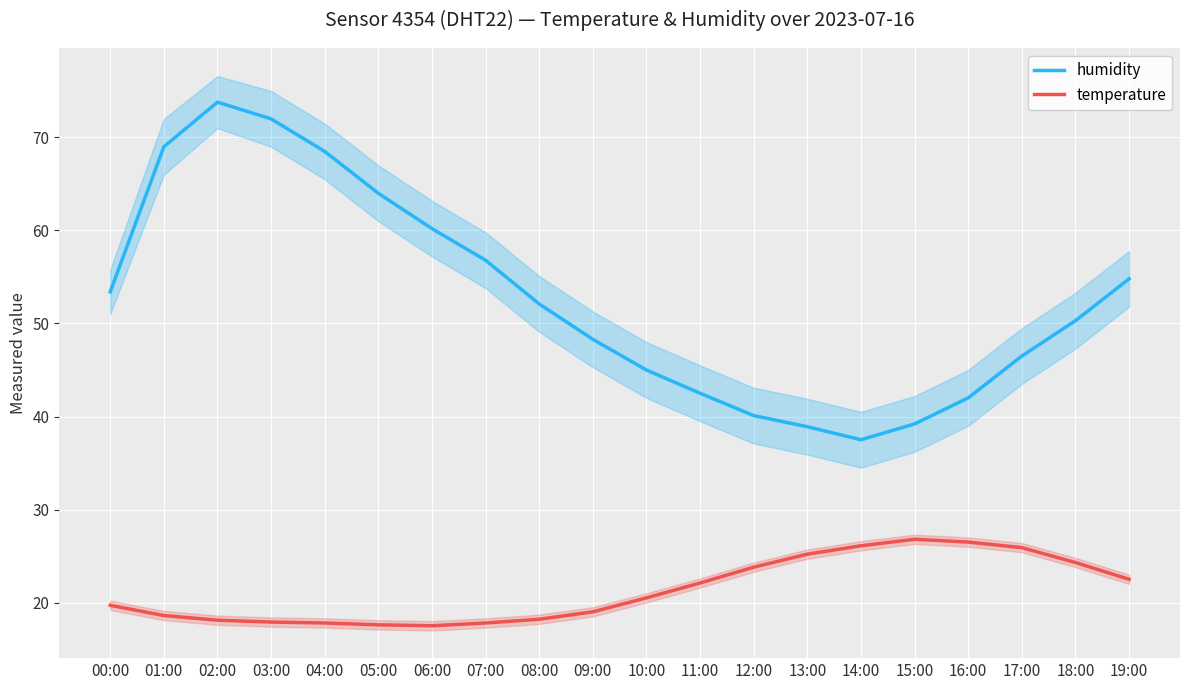

Where is the first local maximum for humidity?

02:00